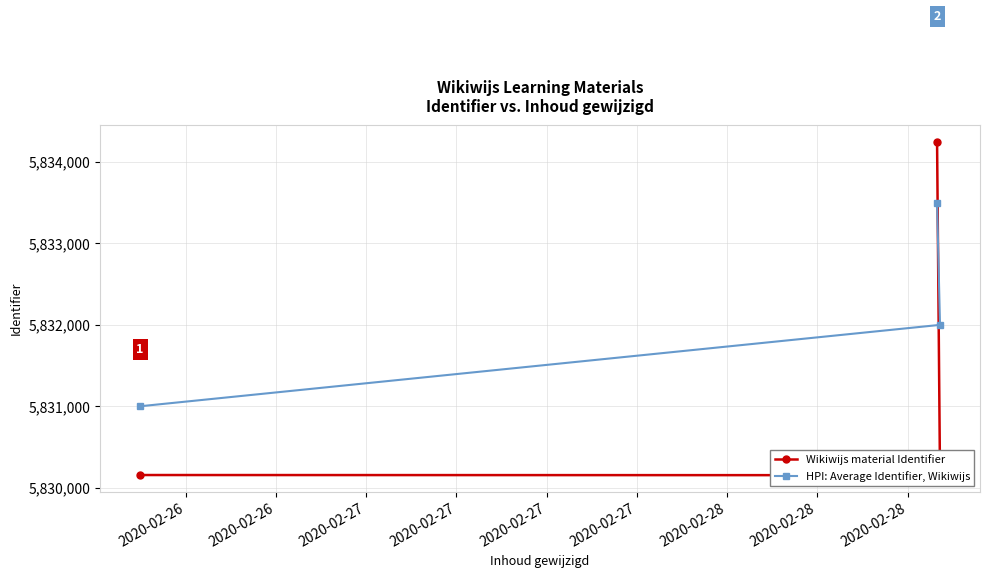

What is the average value of the HPI: Average Identifier, Wikiwijs series?

5832167